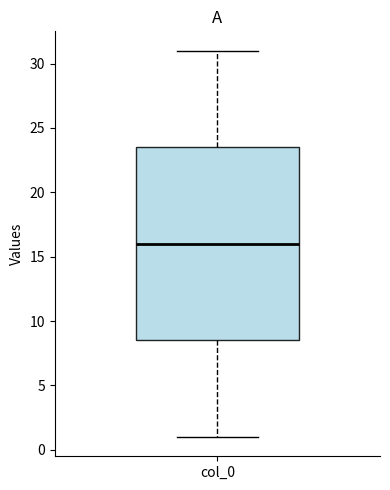

Where does the lower whisker of the box for col_0 end on the y-axis? The values are not printed on the chart, so give them approximately, as read against the axis.

1.0